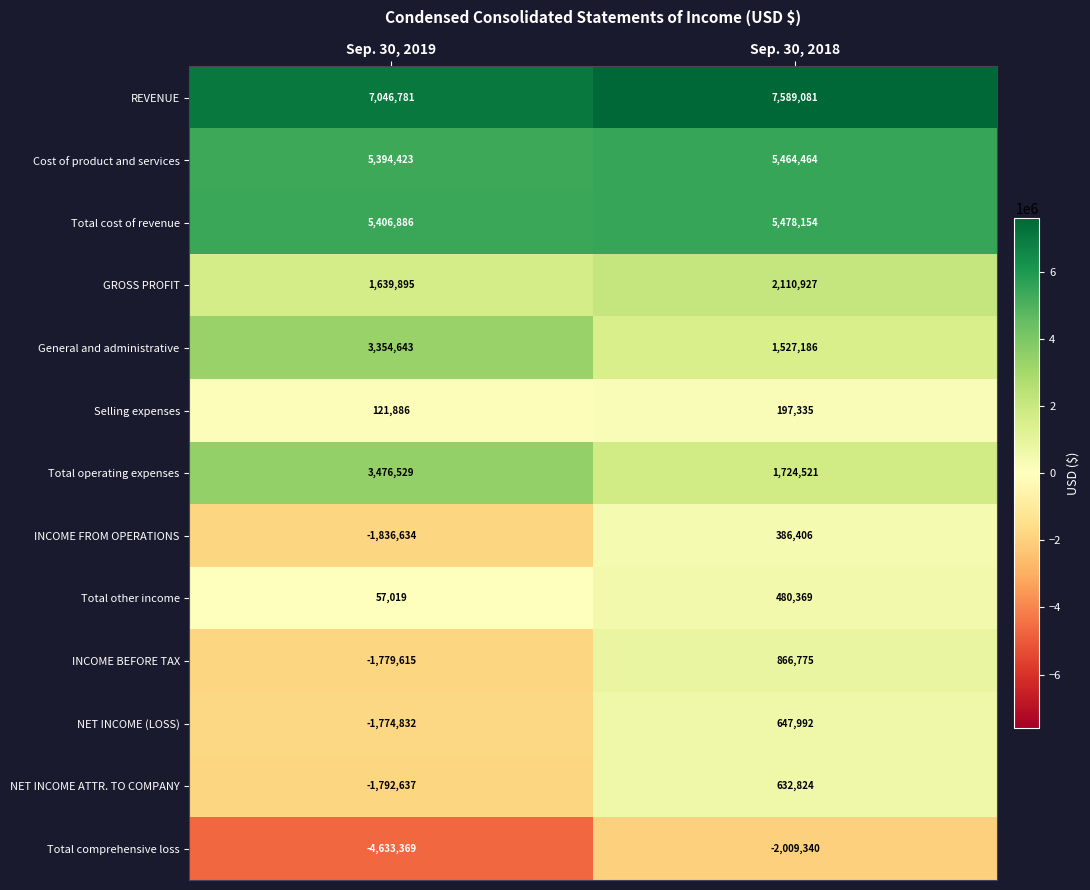

Reading left to right, transcribe all the data shown in this chart.

REVENUE: Sep. 30, 2019=7046781	Sep. 30, 2018=7589081
Cost of product and services: Sep. 30, 2019=5394423	Sep. 30, 2018=5464464
Total cost of revenue: Sep. 30, 2019=5406886	Sep. 30, 2018=5478154
GROSS PROFIT: Sep. 30, 2019=1639895	Sep. 30, 2018=2110927
General and administrative: Sep. 30, 2019=3354643	Sep. 30, 2018=1527186
Selling expenses: Sep. 30, 2019=121886	Sep. 30, 2018=197335
Total operating expenses: Sep. 30, 2019=3476529	Sep. 30, 2018=1724521
INCOME FROM OPERATIONS: Sep. 30, 2019=-1836634	Sep. 30, 2018=386406
Total other income: Sep. 30, 2019=57019	Sep. 30, 2018=480369
INCOME BEFORE TAX: Sep. 30, 2019=-1779615	Sep. 30, 2018=866775
NET INCOME (LOSS): Sep. 30, 2019=-1774832	Sep. 30, 2018=647992
NET INCOME ATTR. TO COMPANY: Sep. 30, 2019=-1792637	Sep. 30, 2018=632824
Total comprehensive loss: Sep. 30, 2019=-4633369	Sep. 30, 2018=-2009340